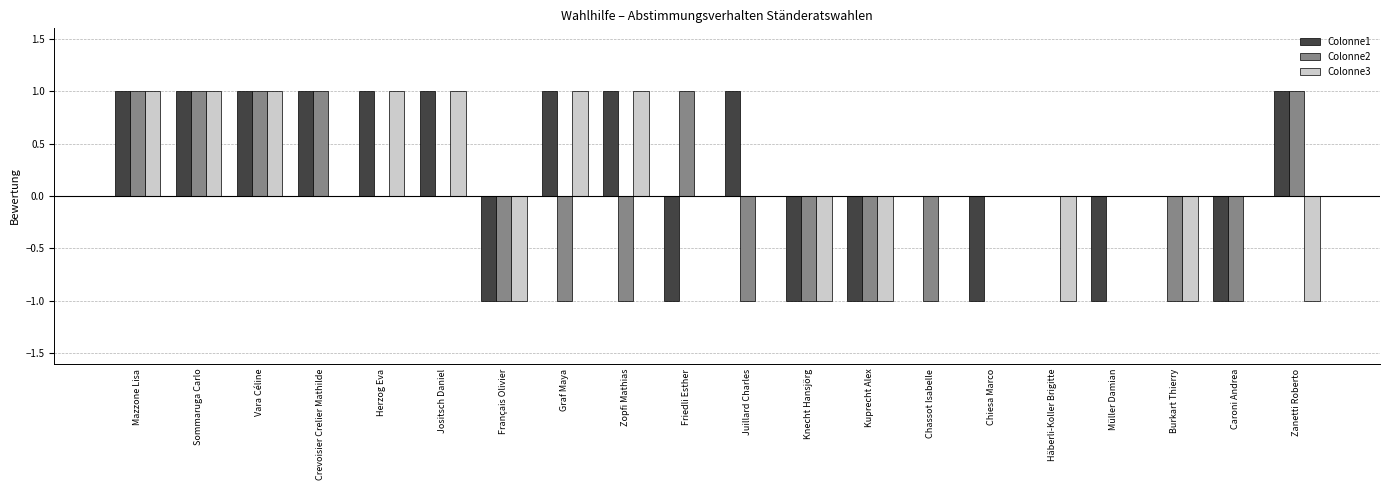

Between Sommaruga Carlo and Zanetti Roberto, which series saw the biggest shift?

Colonne3